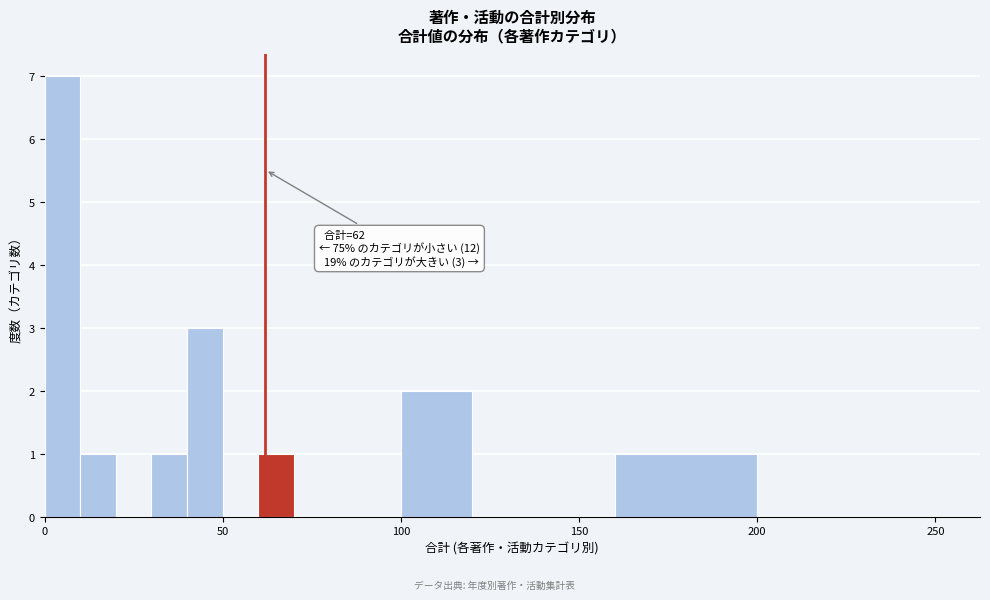

Read against the x-axis, roughly where is the centre of the tallest bar?

5